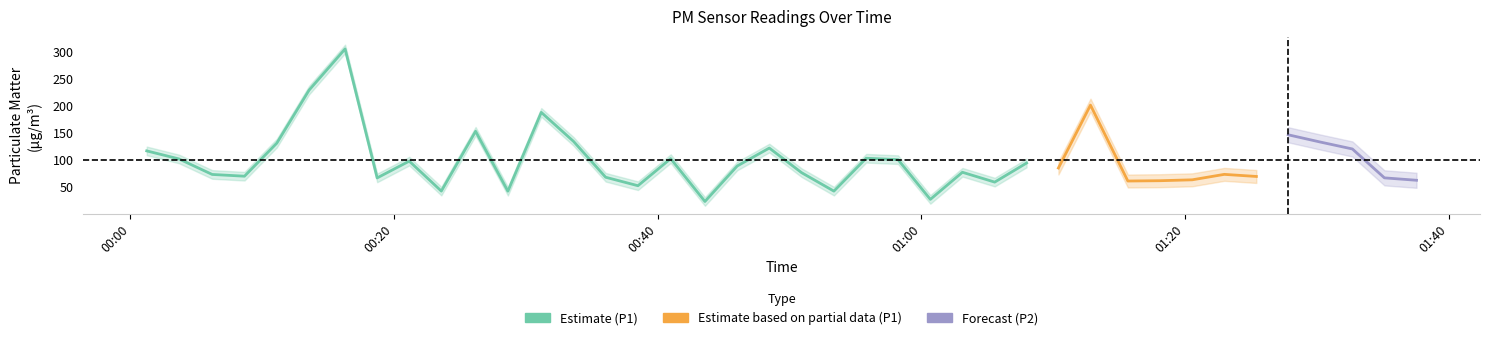

Which series has the largest range (max minus min)?

P1